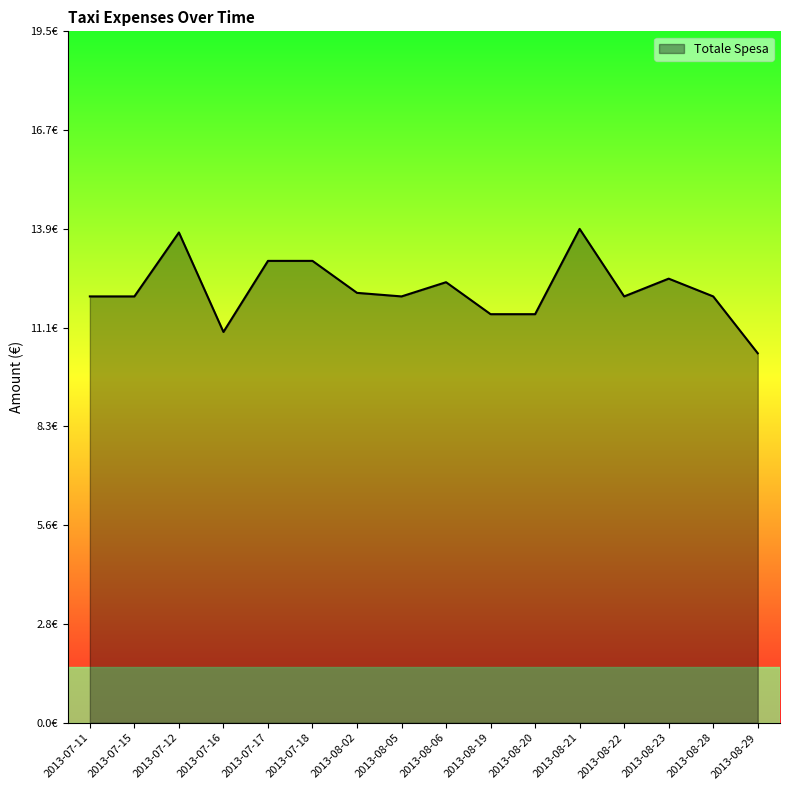

Is it true that the value at 2013-08-20 is 11.5?

True